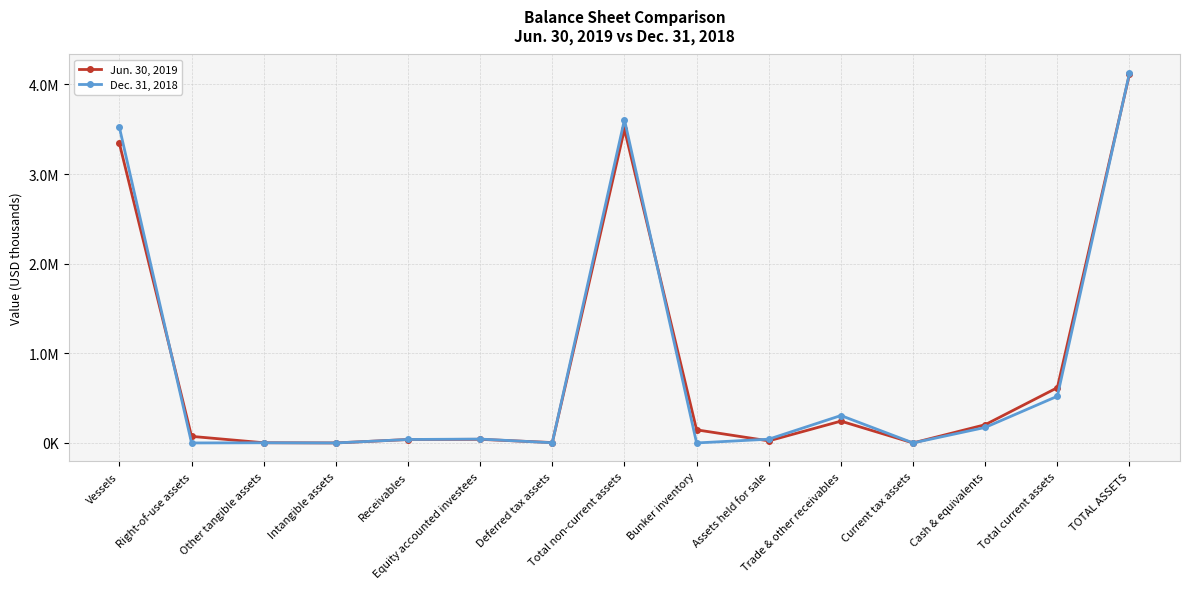

What is the label of the 7th point from the left?

Deferred tax assets